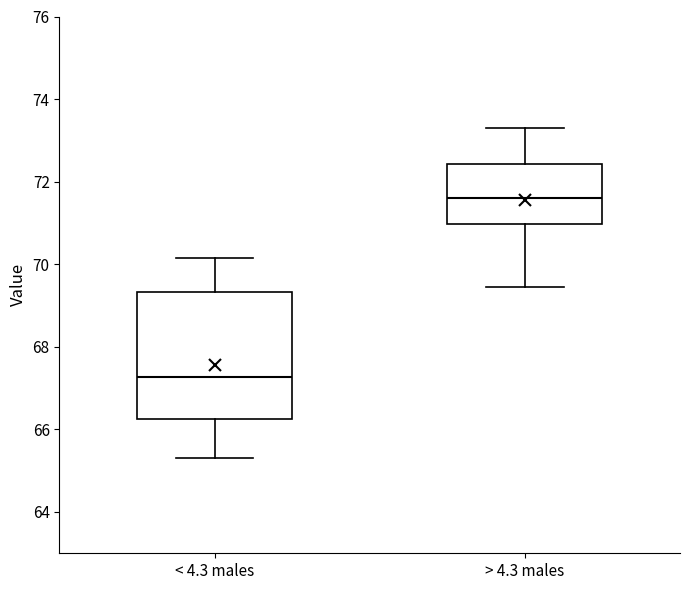

Where does the lower whisker of the box for < 4.3 males end on the y-axis? The values are not printed on the chart, so give them approximately, as read against the axis.

65.4